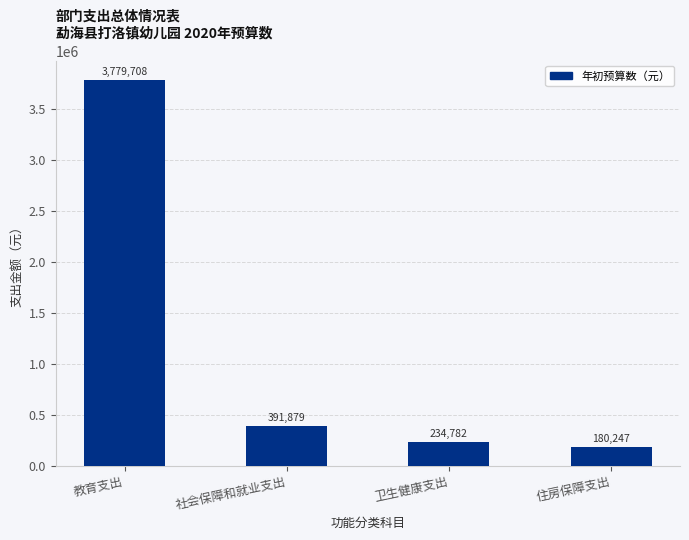

What is the value of the 4th bar from the left?

180247.3